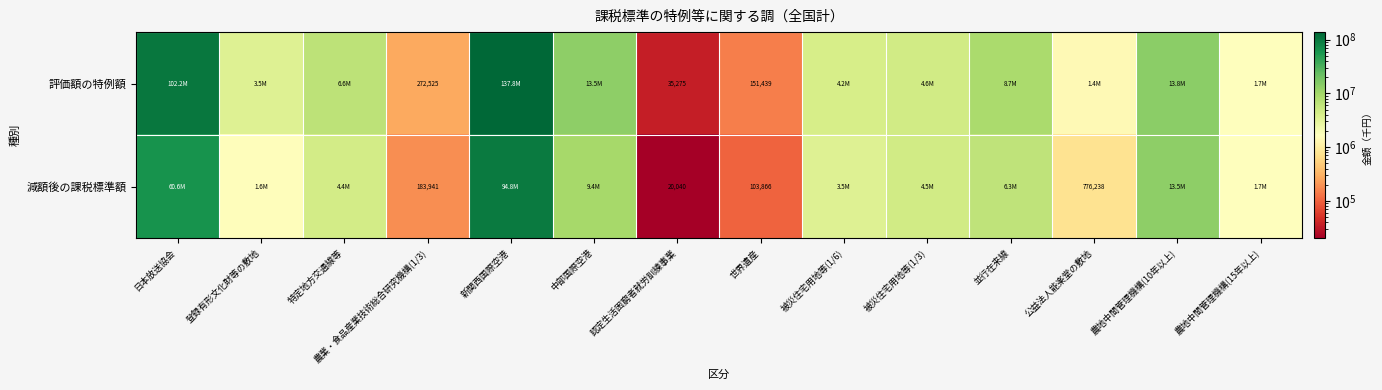

Count the number of data series in this chart.

2